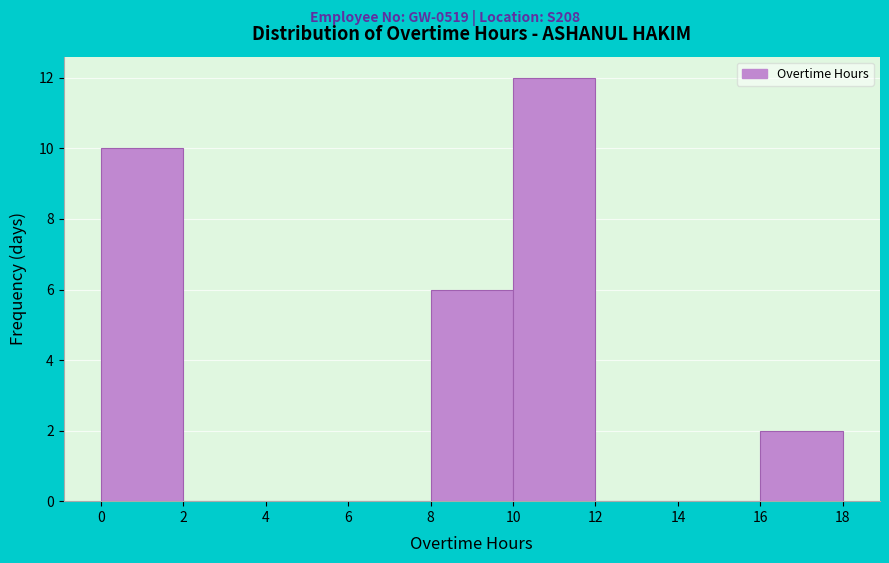

Reading left to right, list every bar in this chart as the range it spans on the x-axis followed by its height. The values are not printed on the chart, so give them approximately, as read against the axis.

0 to 2: 10
2 to 4: 0
4 to 6: 0
6 to 8: 0
8 to 10: 6
10 to 12: 12
12 to 14: 0
14 to 16: 0
16 to 18: 2